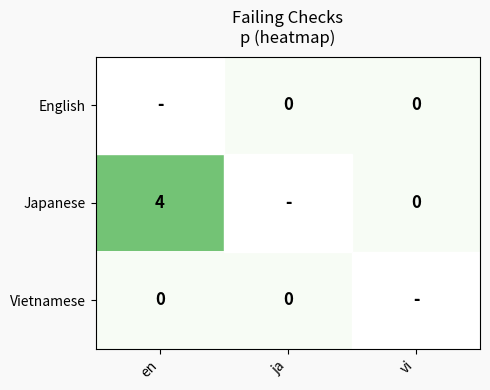

What is the difference between the Japanese values at en and vi?

4